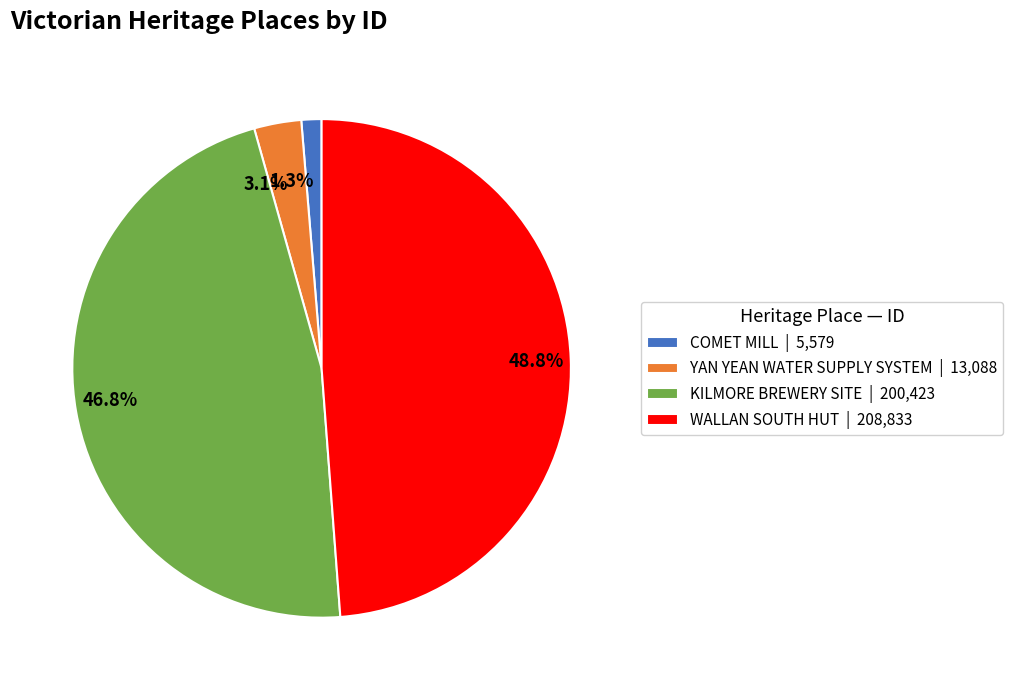

Between 48.8% and 3.1%, which is larger?

48.8%